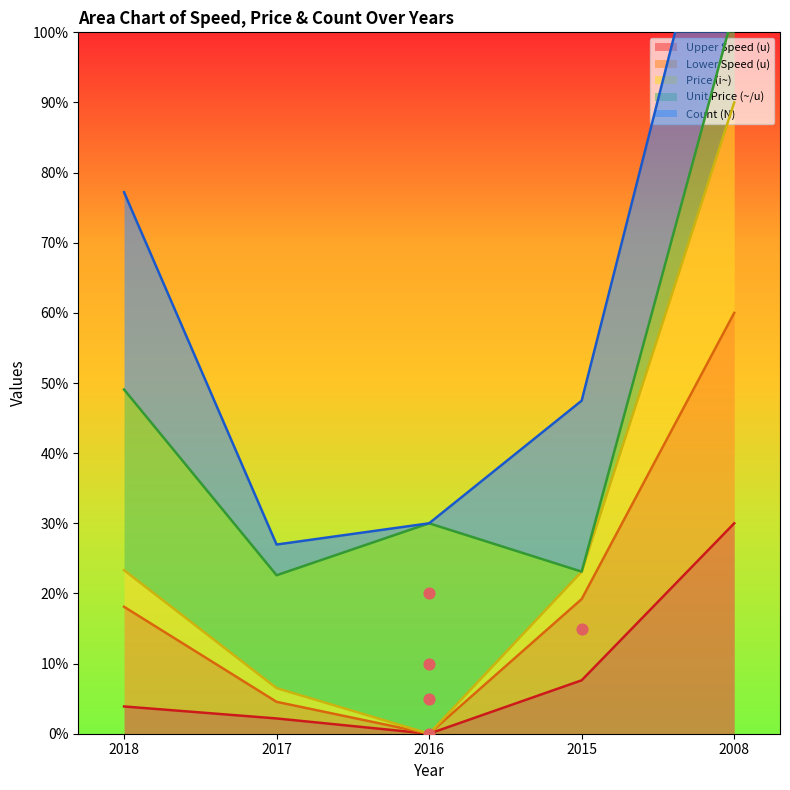

At which category is the sum across all series the highest?

2008